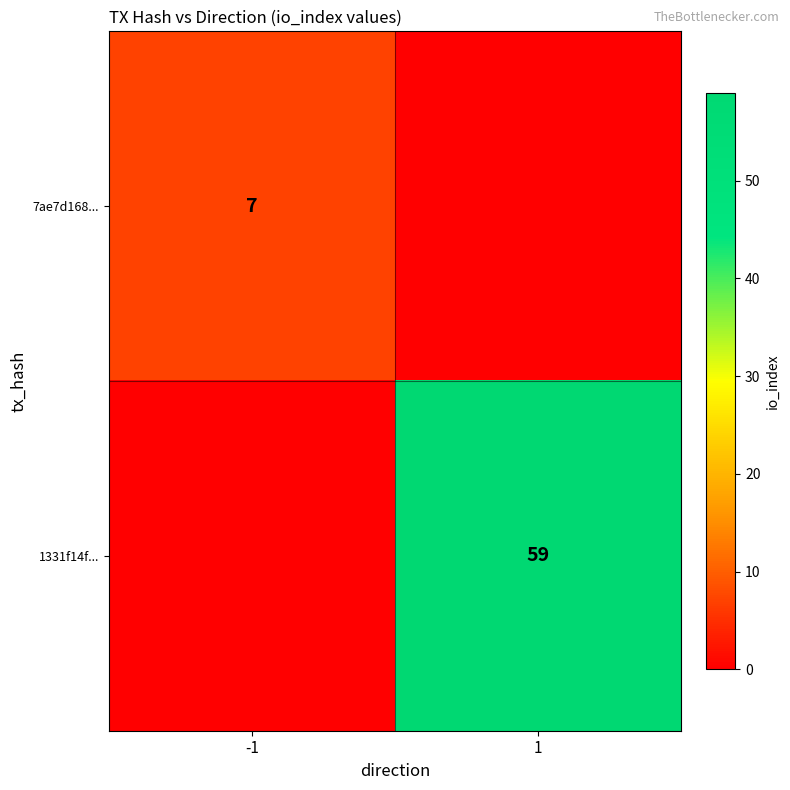

The 1331f14f... series shows 59 at 1. True or false?

True